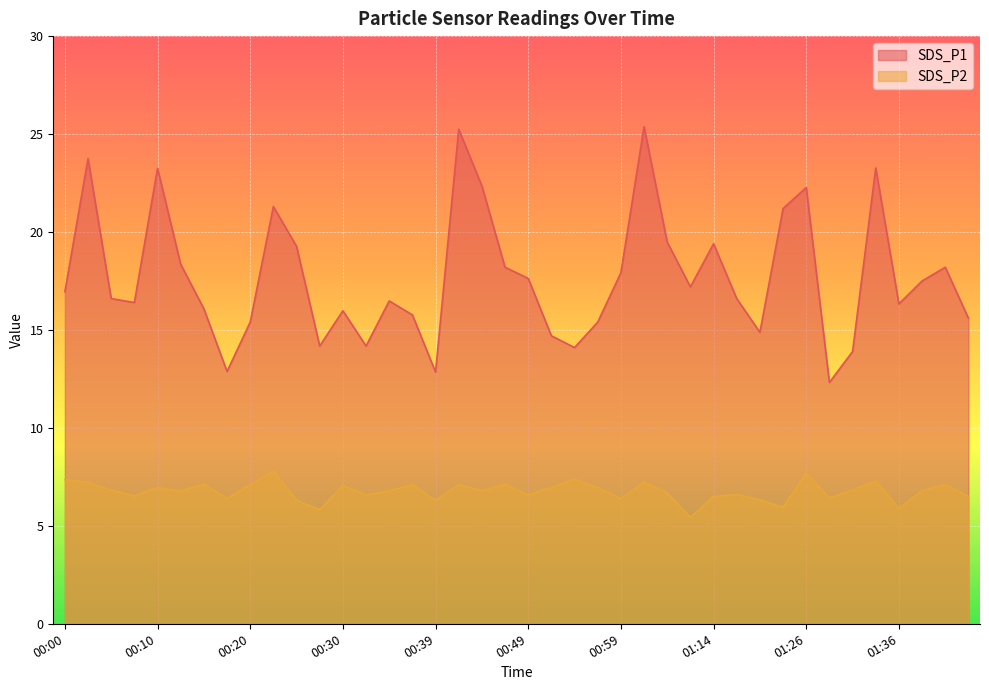

List the series in order of their overall mean, lowest first.

SDS_P2, SDS_P1